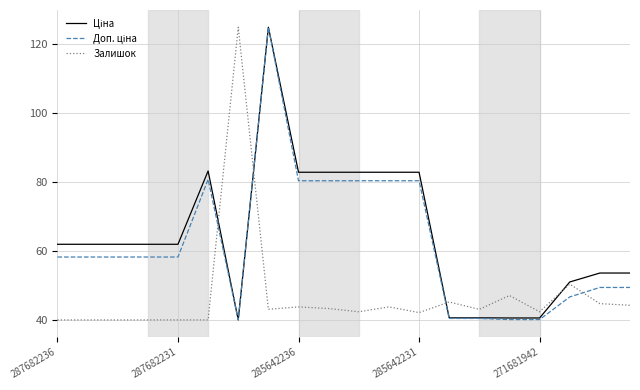

What is the greatest value displayed?

125.0